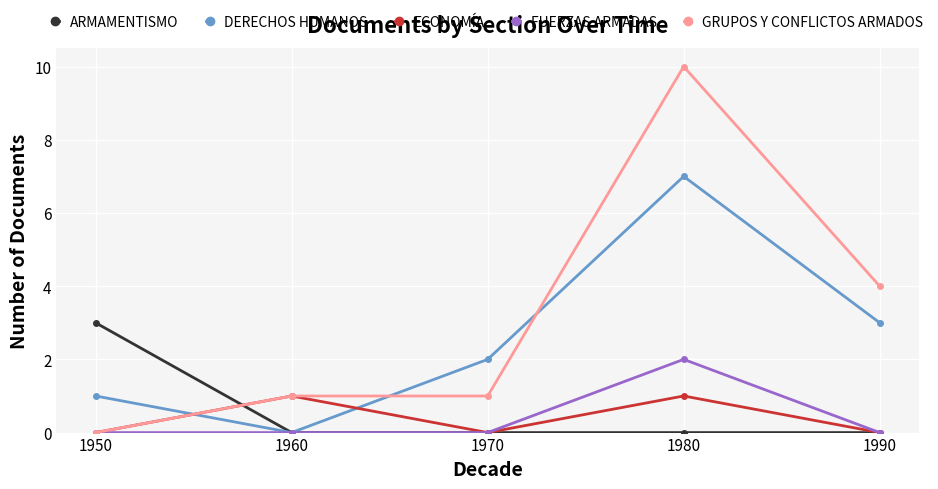

Which series ends up on top after the final intersection of ARMAMENTISMO and GRUPOS Y CONFLICTOS ARMADOS?

GRUPOS Y CONFLICTOS ARMADOS